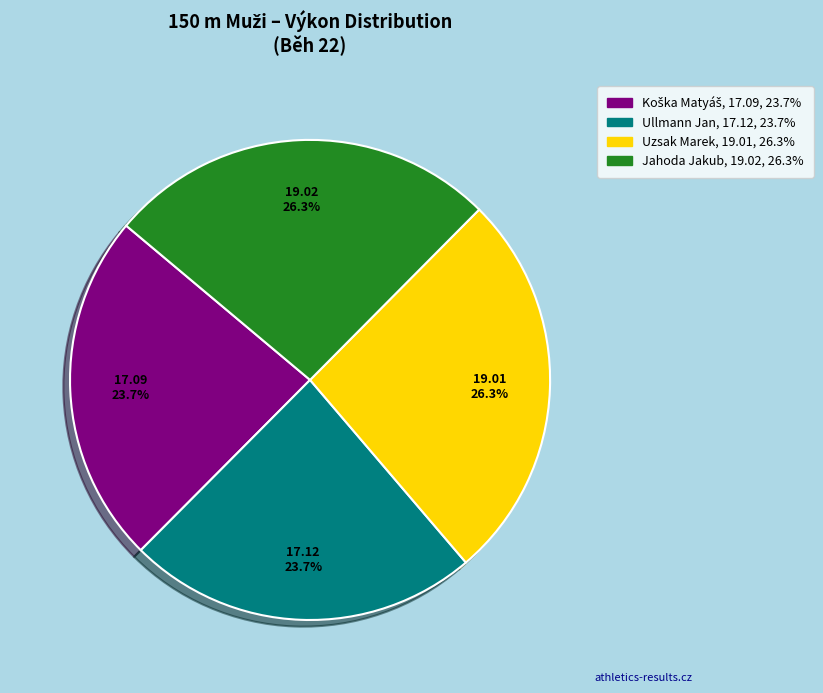

What portion of the pie excludes Jahoda Jakub?

73.7%